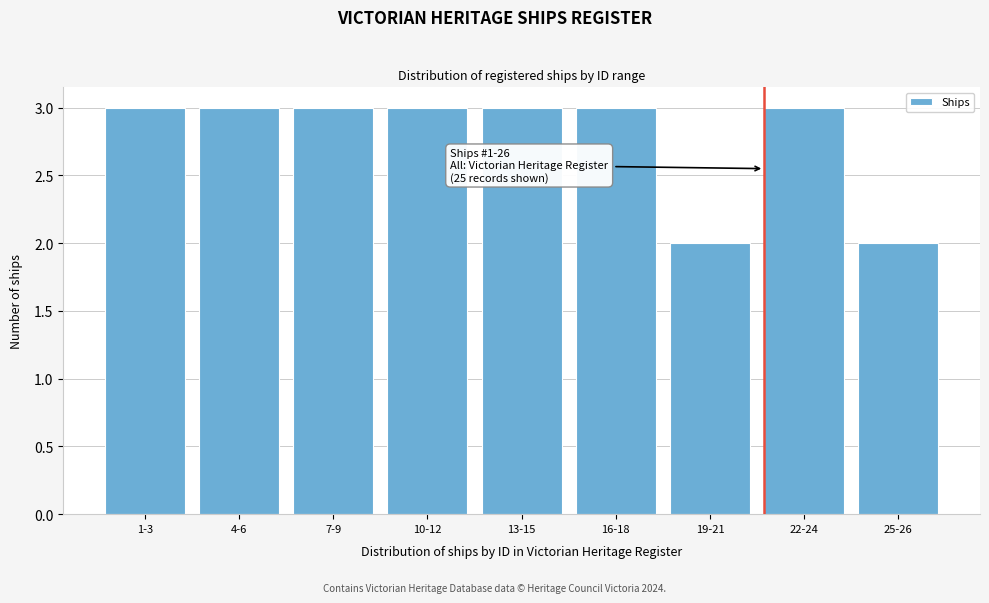

Reading left to right, extract all data points from this chart.

3	3	3	3	3	3	2	3	2